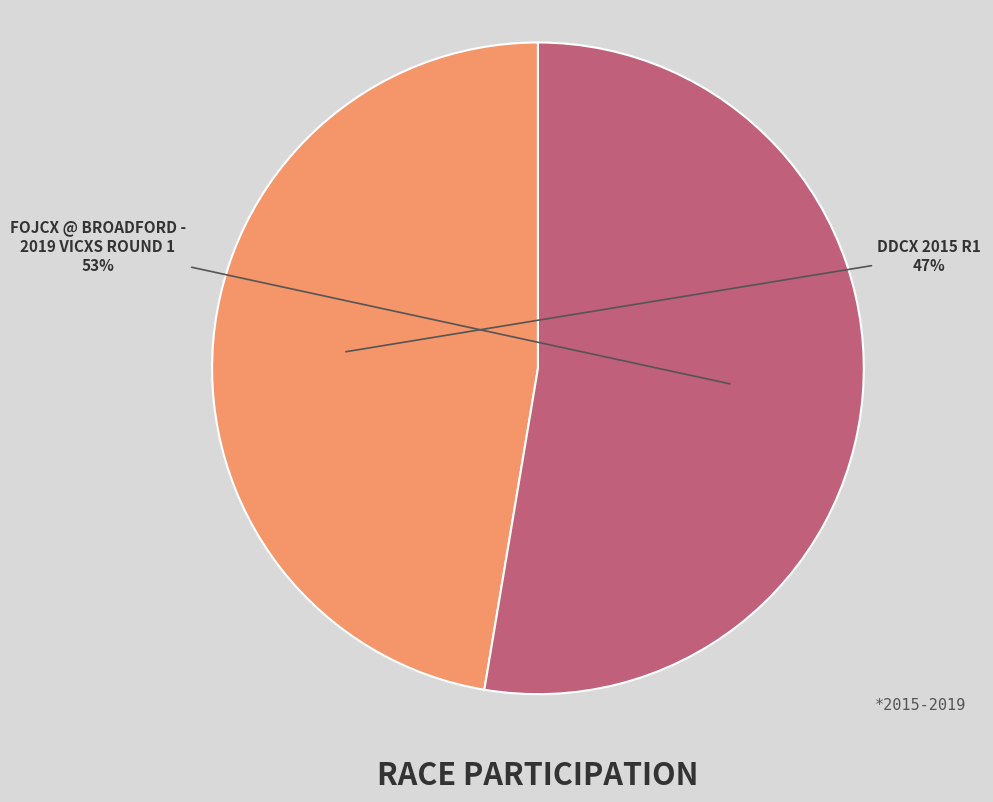

To the nearest percent, what is the average slice percentage?

50%